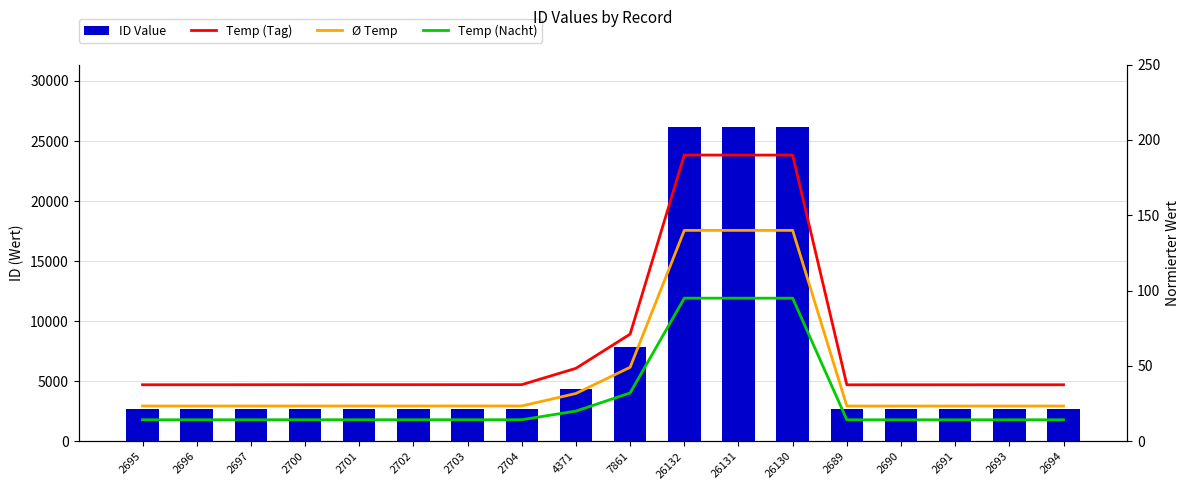

What is the approximate value of Temp (Tag) at 2697?

37.5